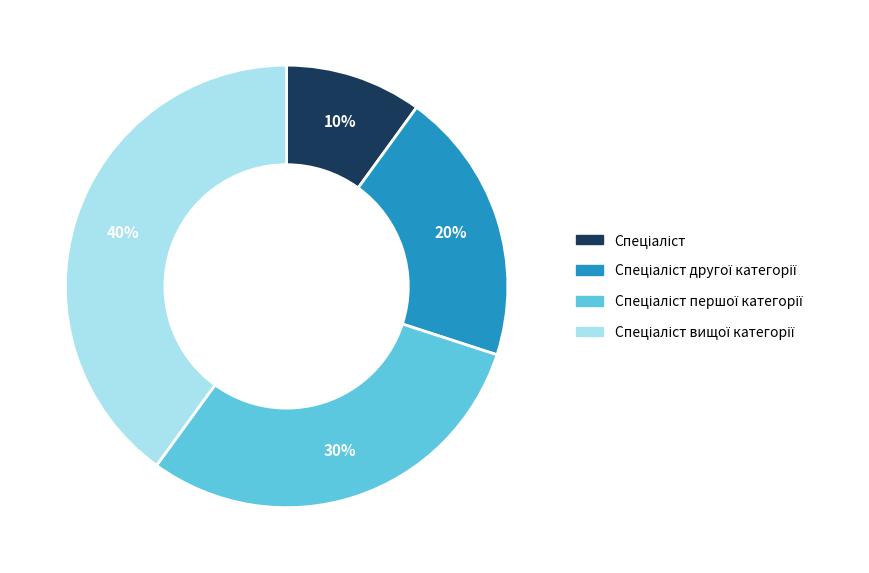

Is there a majority slice in this chart?

No